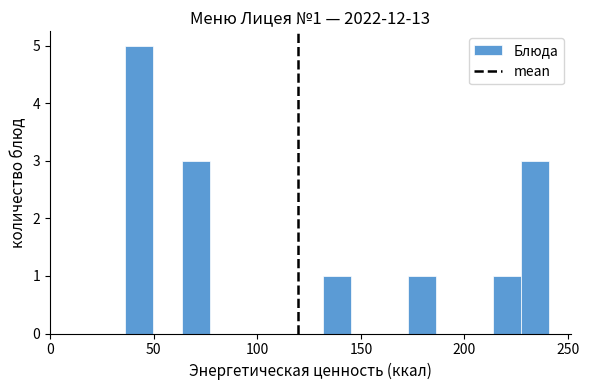

Read against the x-axis, roughly where is the centre of the tallest bar?

45